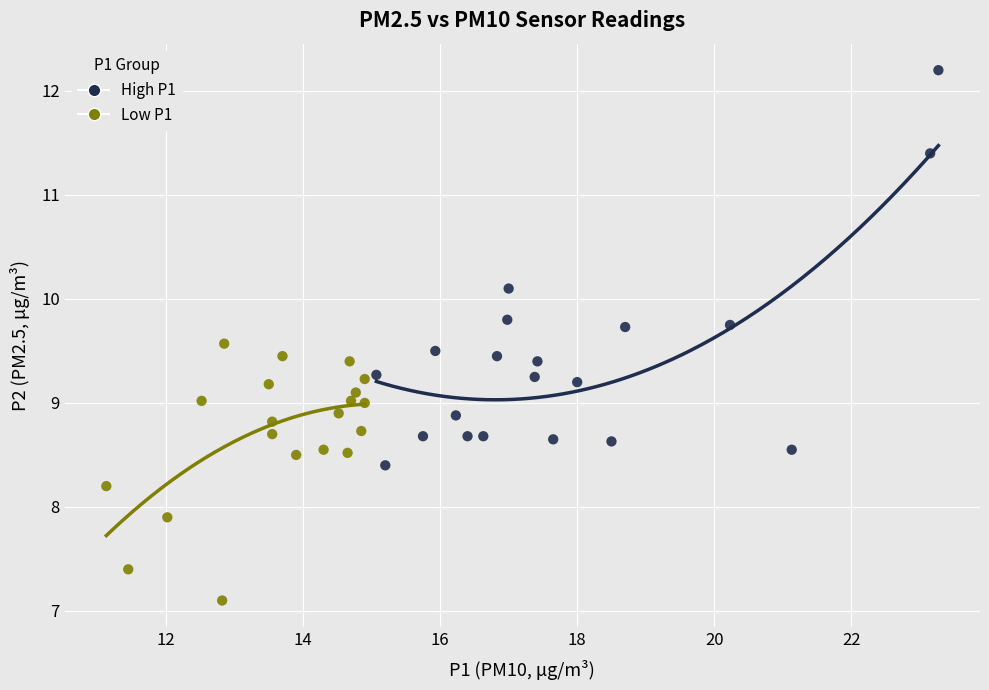

Which series contains the highest Y value?

High P1